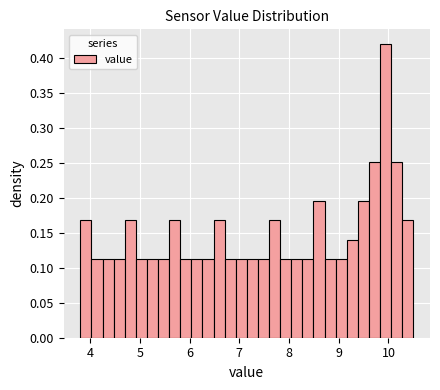

Read against the x-axis, roughly where is the centre of the tallest bar?

9.9